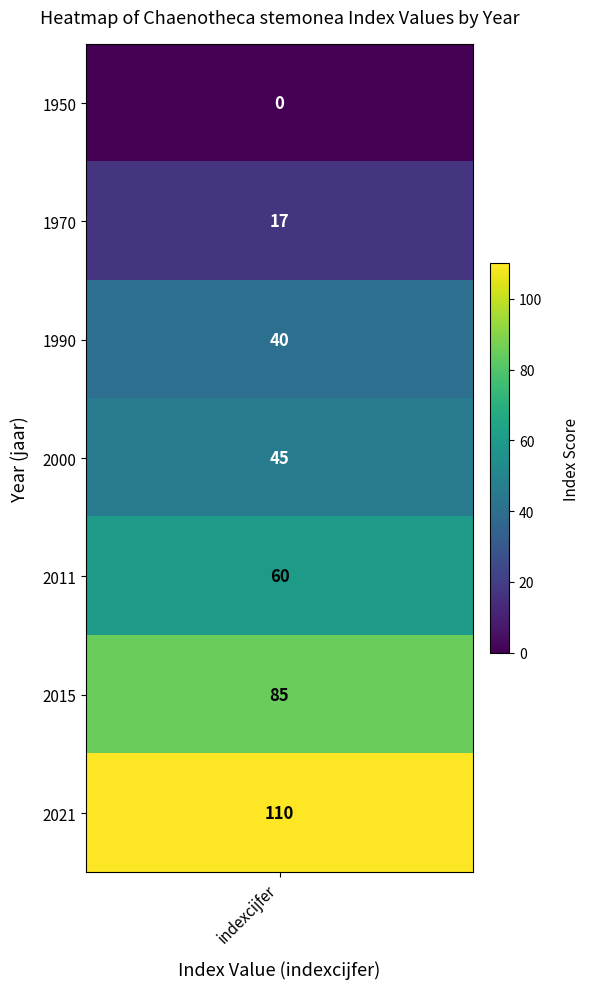

What is the approximate value at 1970?

17